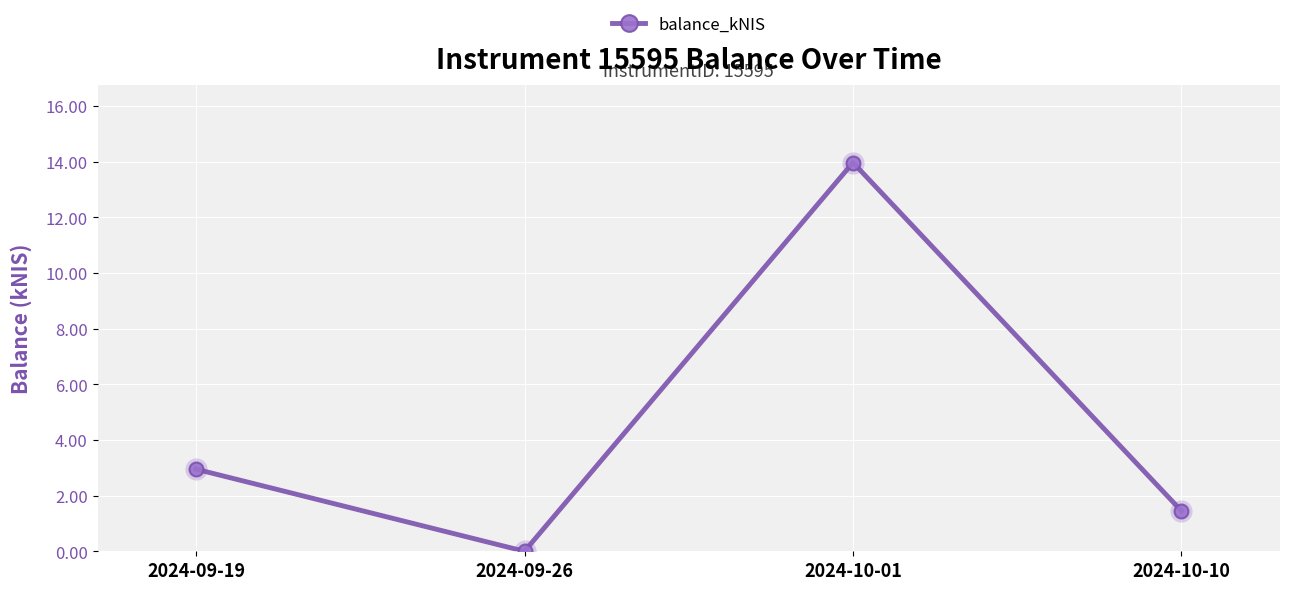

How many points are lower than both their immediate neighbors (excluding endpoints)?

1